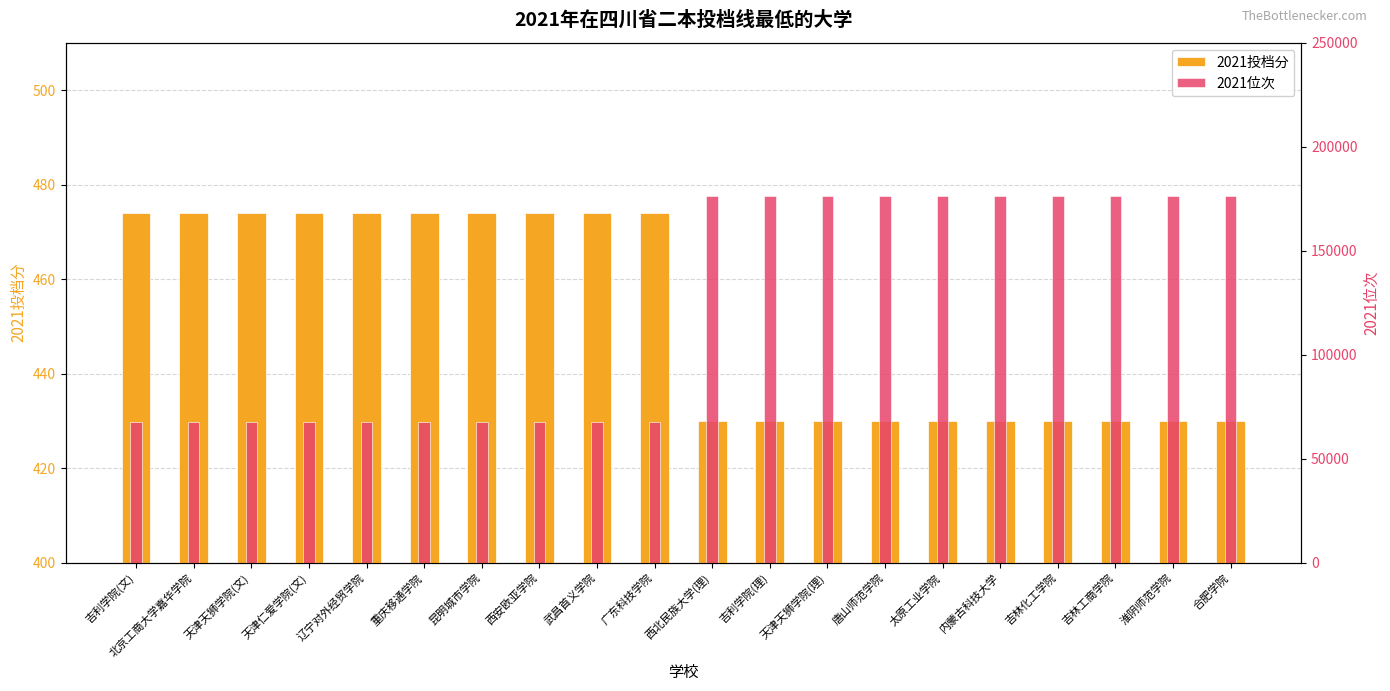

What is the spread (max minus min) of values at 天津天狮学院(文)?

67079